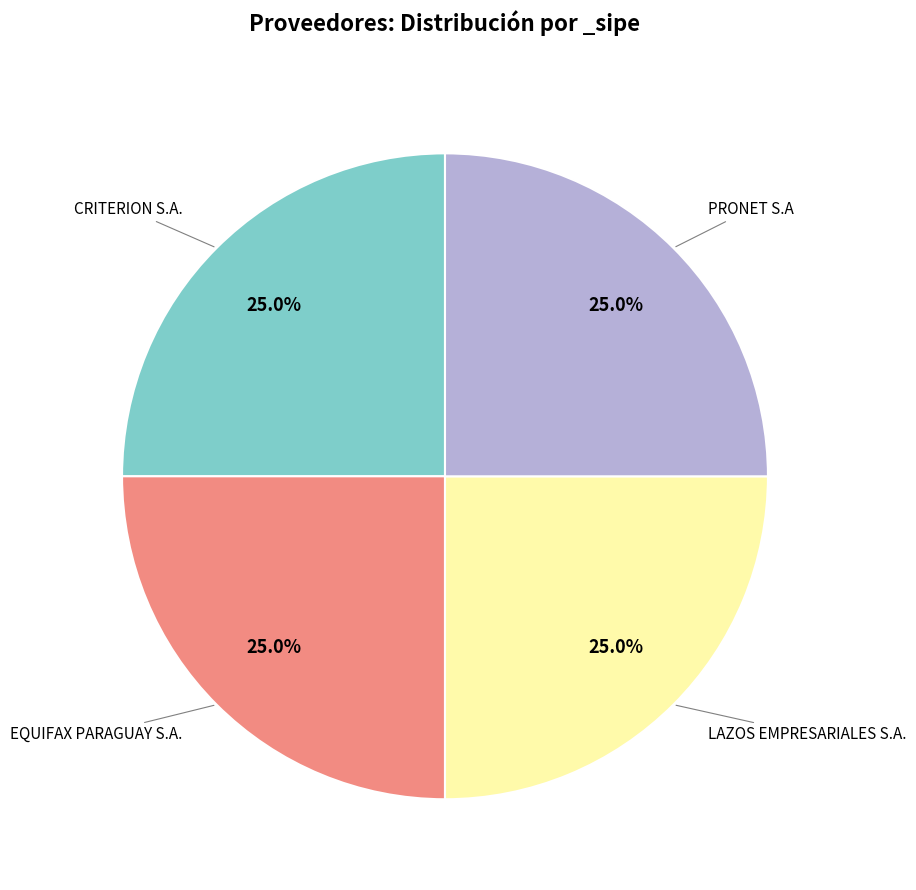

Is there a majority slice in this chart?

No